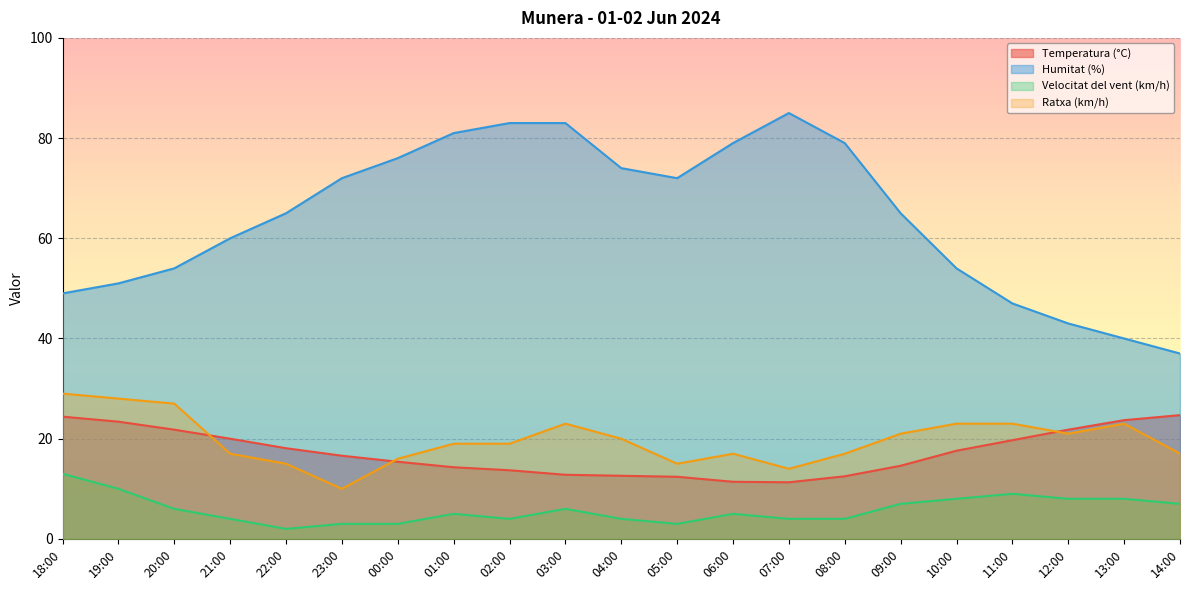

Reading left to right, transcribe all the data shown in this chart.

Temperatura (°C): 24.4	23.4	21.8	20.0	18.1	16.6	15.4	14.3	13.7	12.8	12.6	12.4	11.4	11.3	12.5	14.6	17.6	19.7	21.8	23.7	24.7
Humitat (%): 49.0	51.0	54.0	60.0	65.0	72.0	76.0	81.0	83.0	83.0	74.0	72.0	79.0	85.0	79.0	65.0	54.0	47.0	43.0	40.0	37.0
Velocitat del vent (km/h): 13.0	10.0	6.0	4.0	2.0	3.0	3.0	5.0	4.0	6.0	4.0	3.0	5.0	4.0	4.0	7.0	8.0	9.0	8.0	8.0	7.0
Ratxa (km/h): 29.0	28.0	27.0	17.0	15.0	10.0	16.0	19.0	19.0	23.0	20.0	15.0	17.0	14.0	17.0	21.0	23.0	23.0	21.0	23.0	17.0